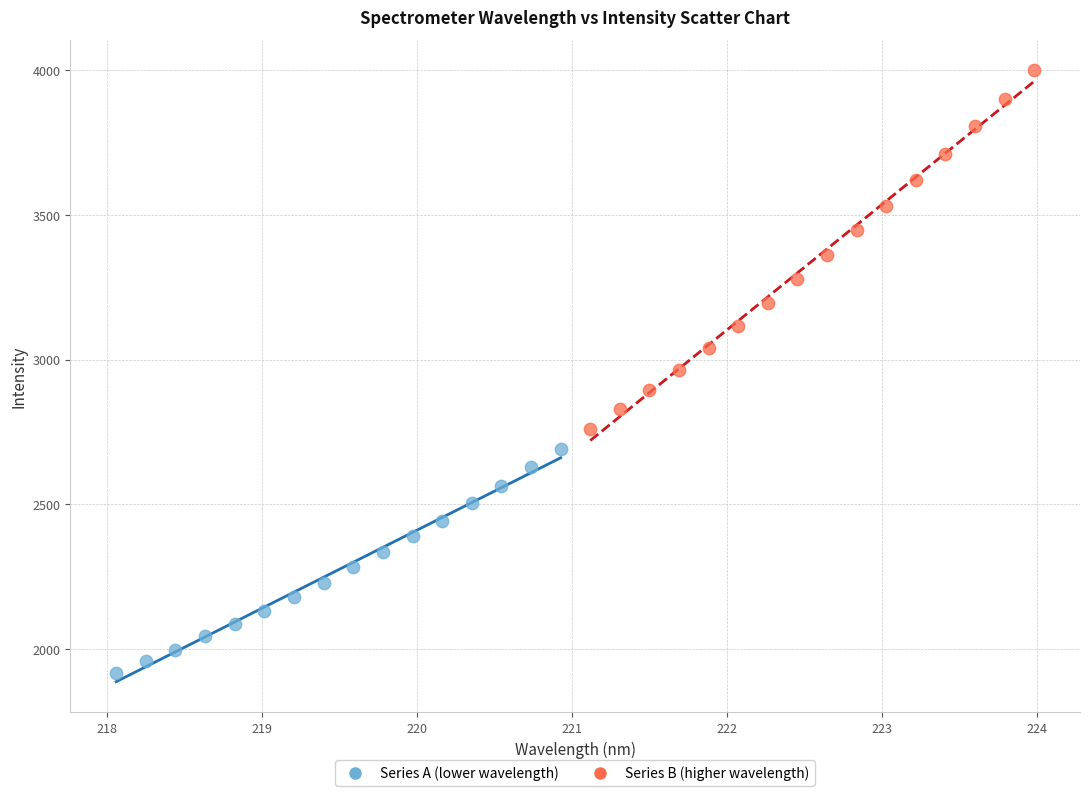

Which series contains the highest Y value?

Series B (higher wavelength)